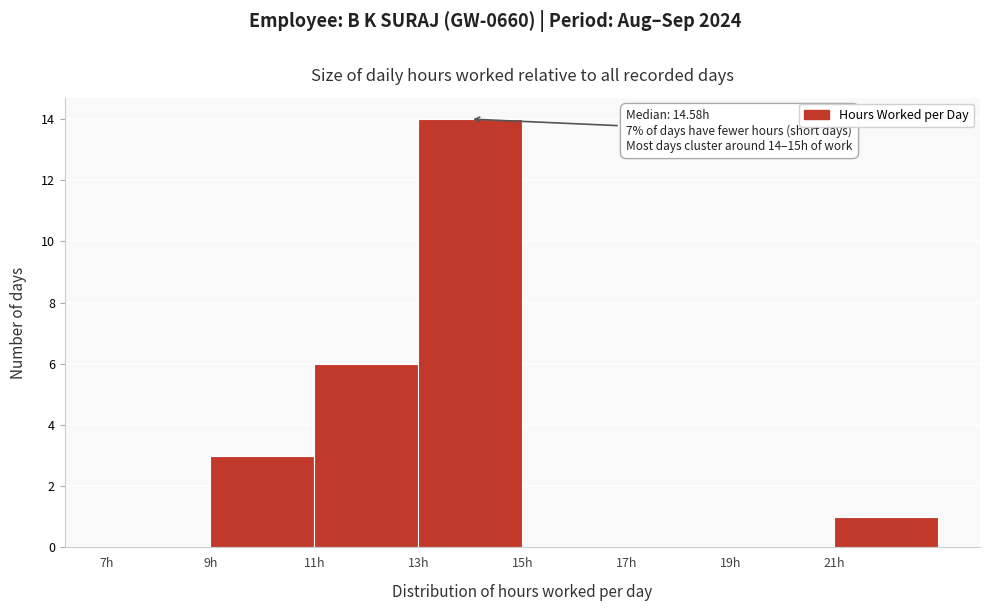

Over which range of the x-axis is the bar tallest?

13 to 15